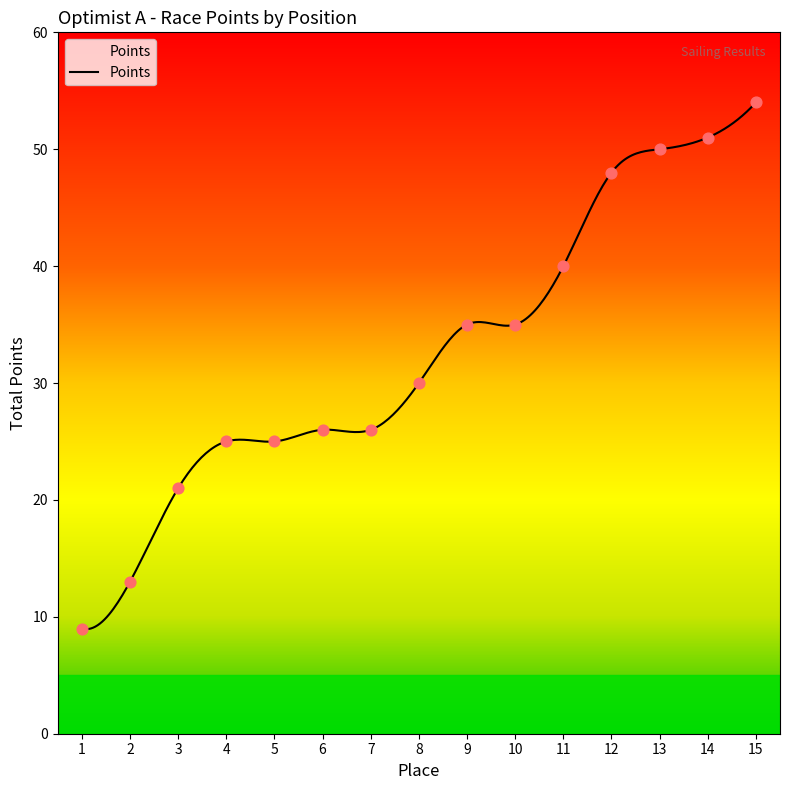

What is the ratio of the value at 15 to the value at 9?

1.5